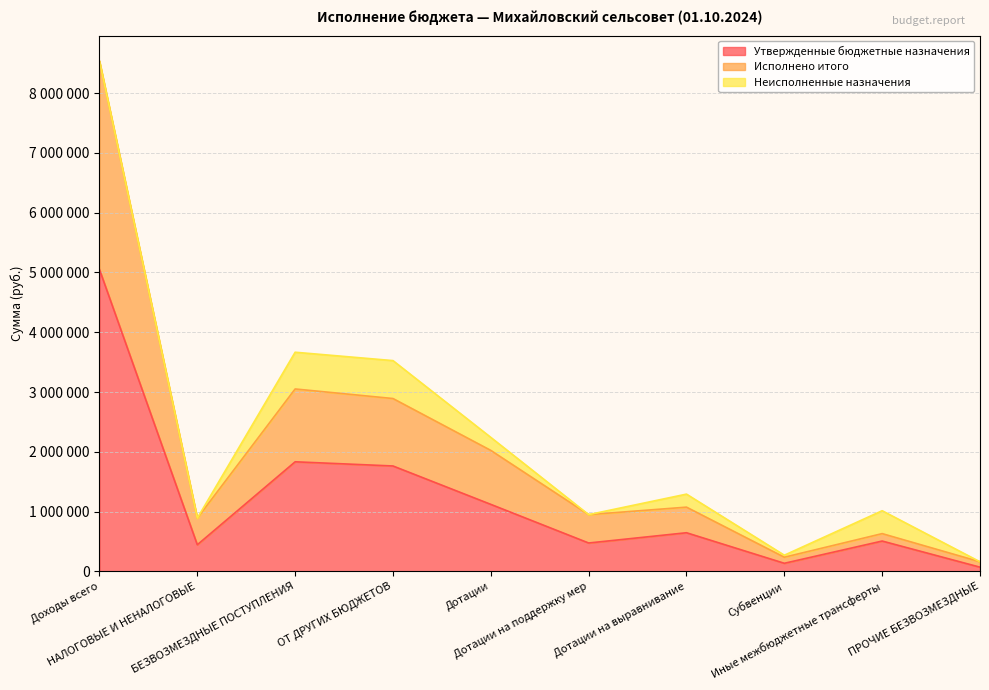

What is the label of the 8th point from the left?

Субвенции